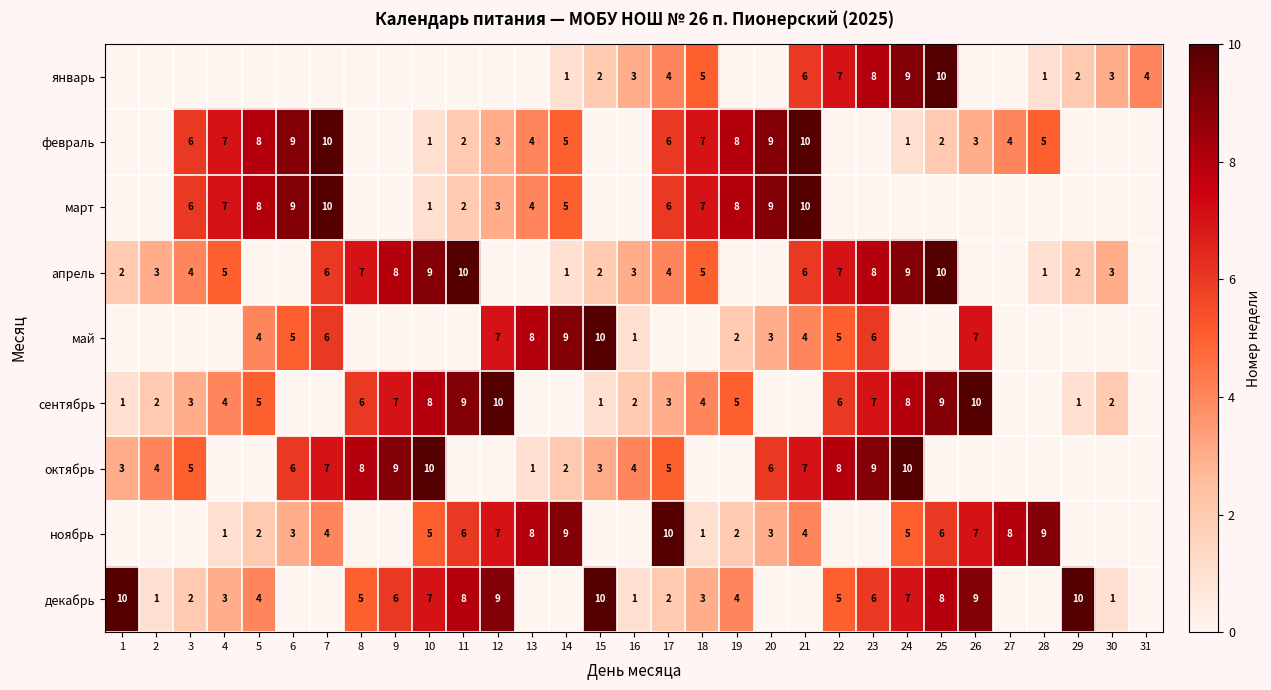

What is the difference between the ноябрь values at 10 and 19?

3